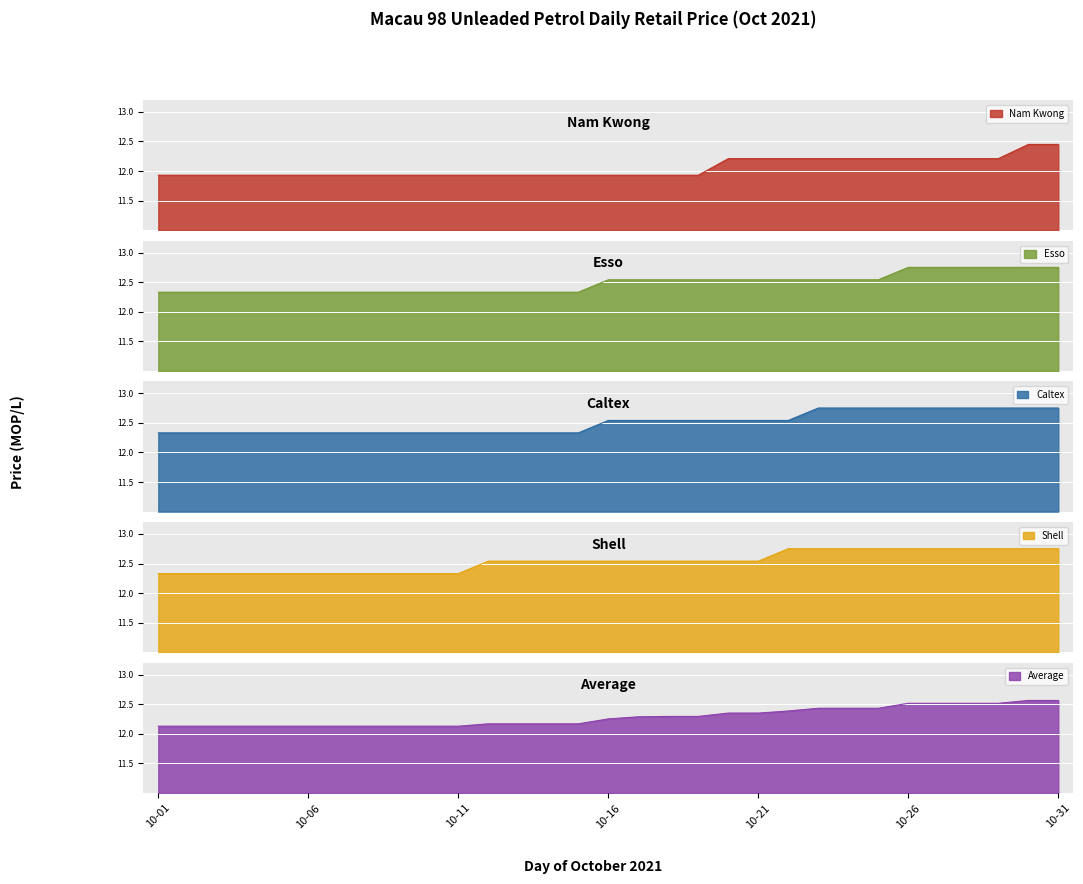

What is the maximum value shown in the chart?

12.8